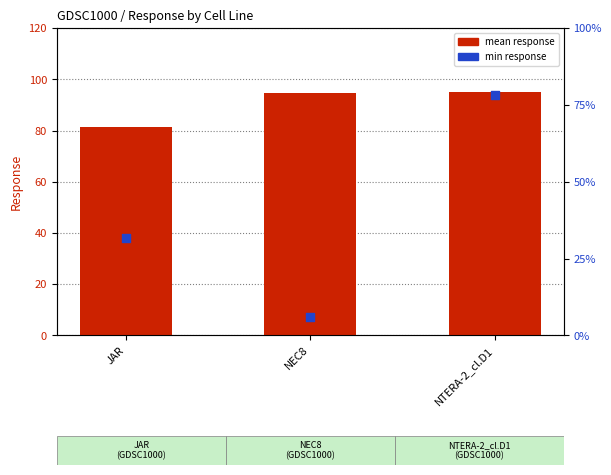

Which series reaches the minimum Y coordinate?

min response (percentile)